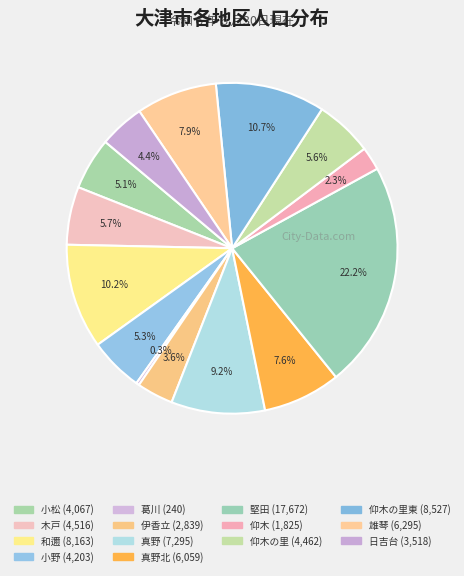

Which category has the smallest portion of the pie?

葛川